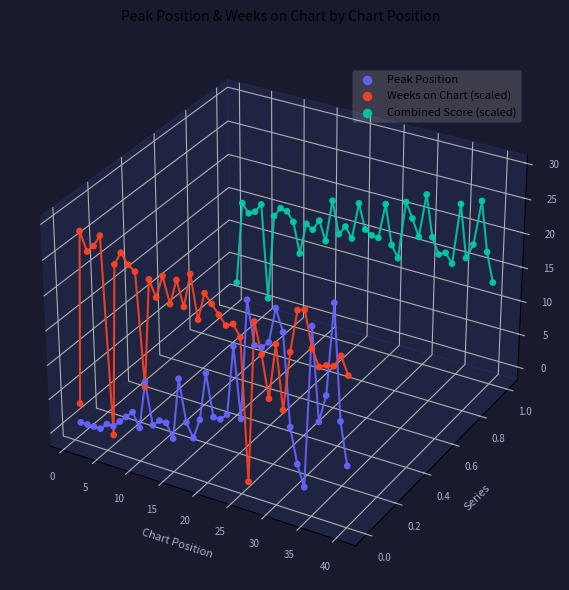

Which series has the largest total across all categories?

Combined Score (scaled)